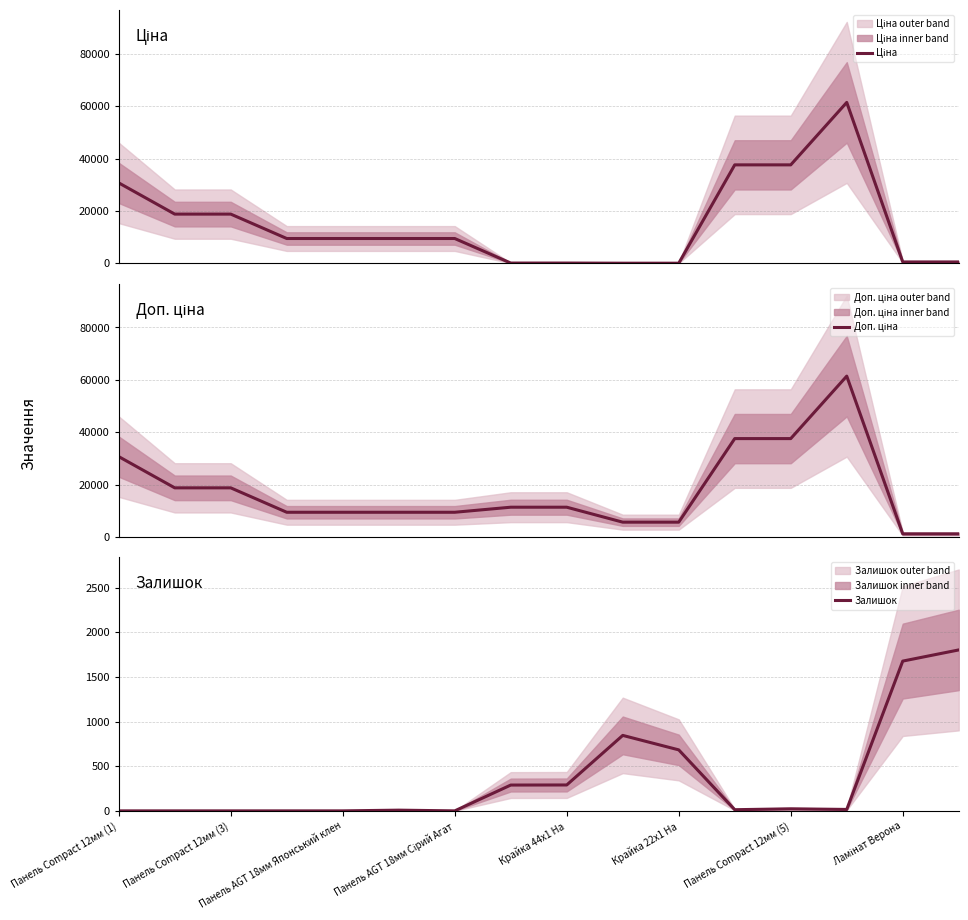

What is the maximum value for Залишок?

1802